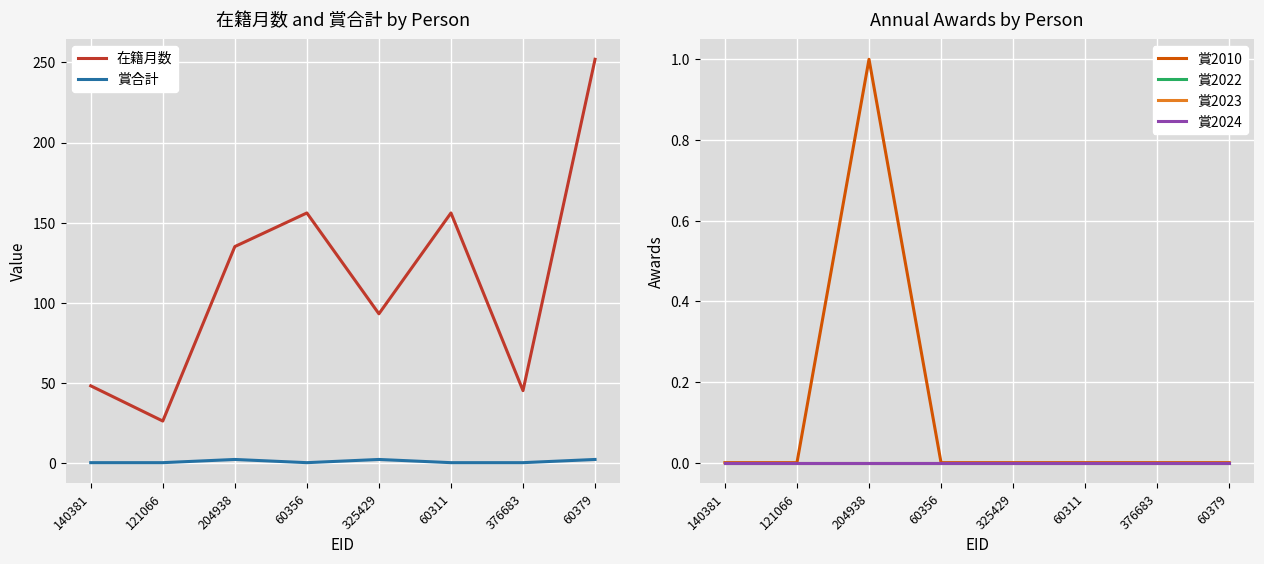

True or false: 賞2024 and 在籍月数 cross at least once.

False